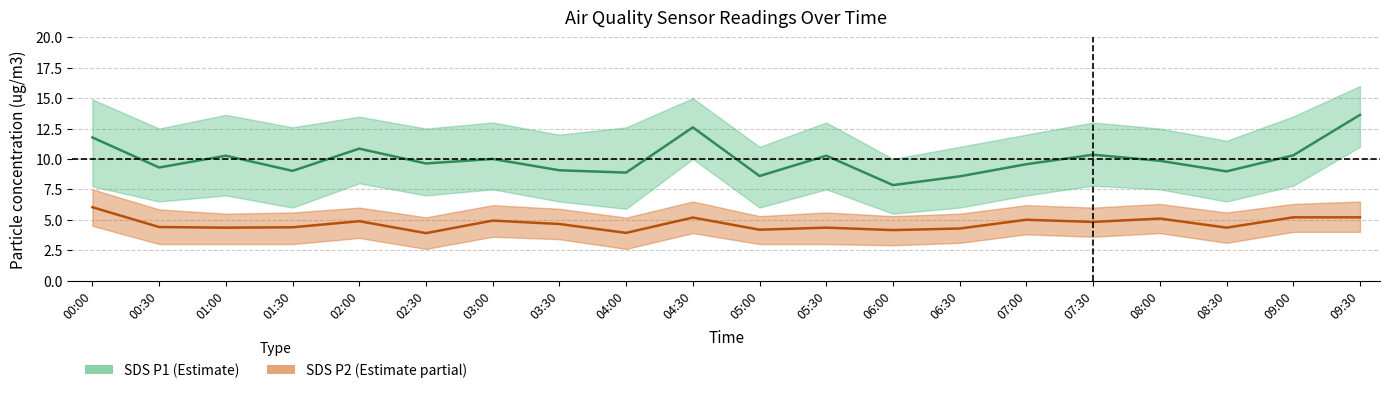

What is the smallest value displayed?

3.9